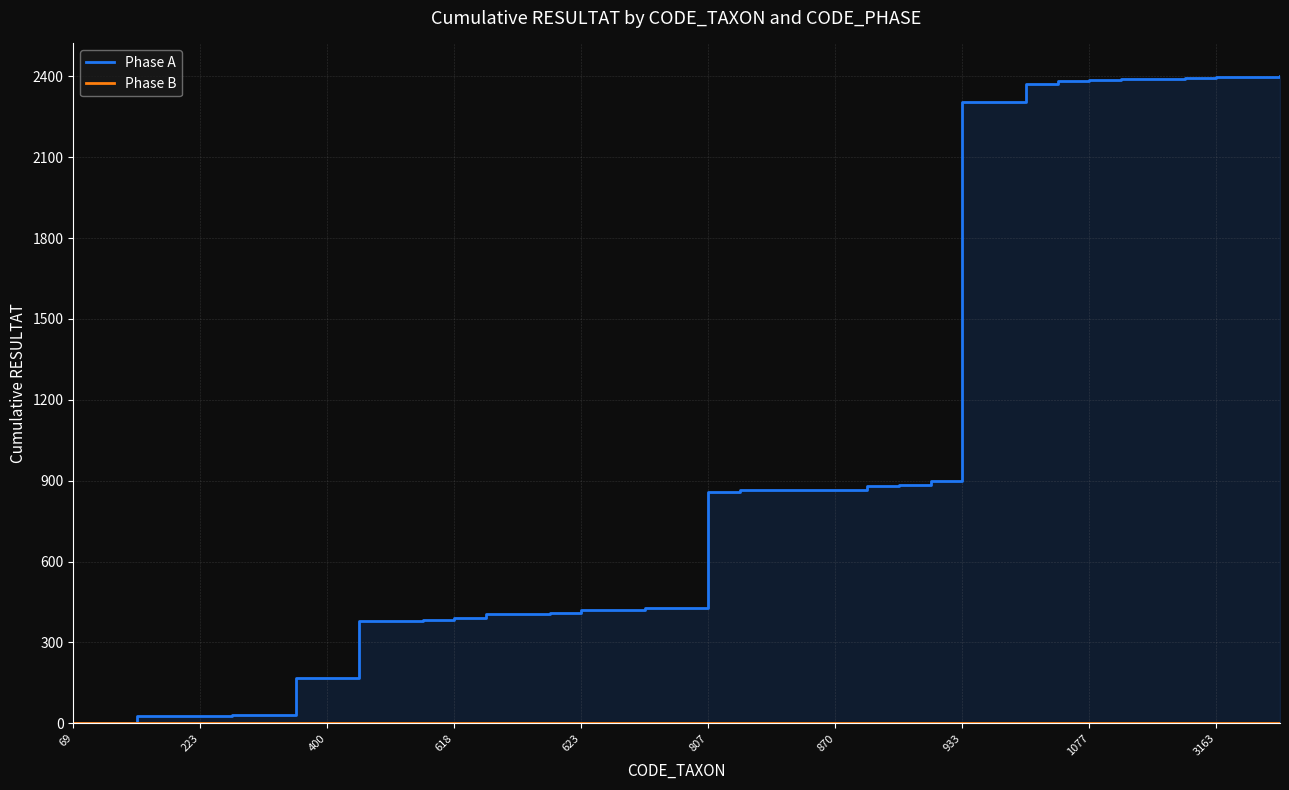

What are all the series names shown in the legend?

Phase A, Phase B